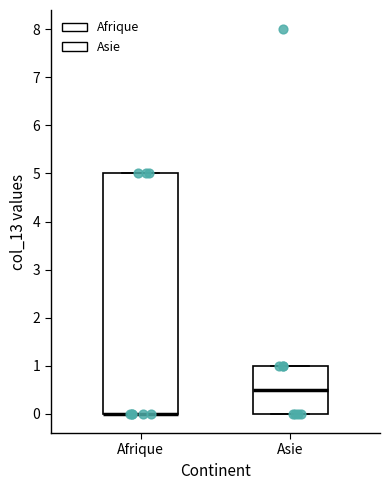

Reading left to right, read every box against the y-axis: the position of its median line, the range the box covers, and the ends of its whiskers. The values are not printed on the chart, so give them approximately, as read against the axis.

Afrique: median 0.0 (drawn on the box's lower edge), box 0.0 to 5.0, whiskers 0.0 to 5.0
Asie: median 0.5, box 0.0 to 1.0, whiskers 0.0 to 1.0